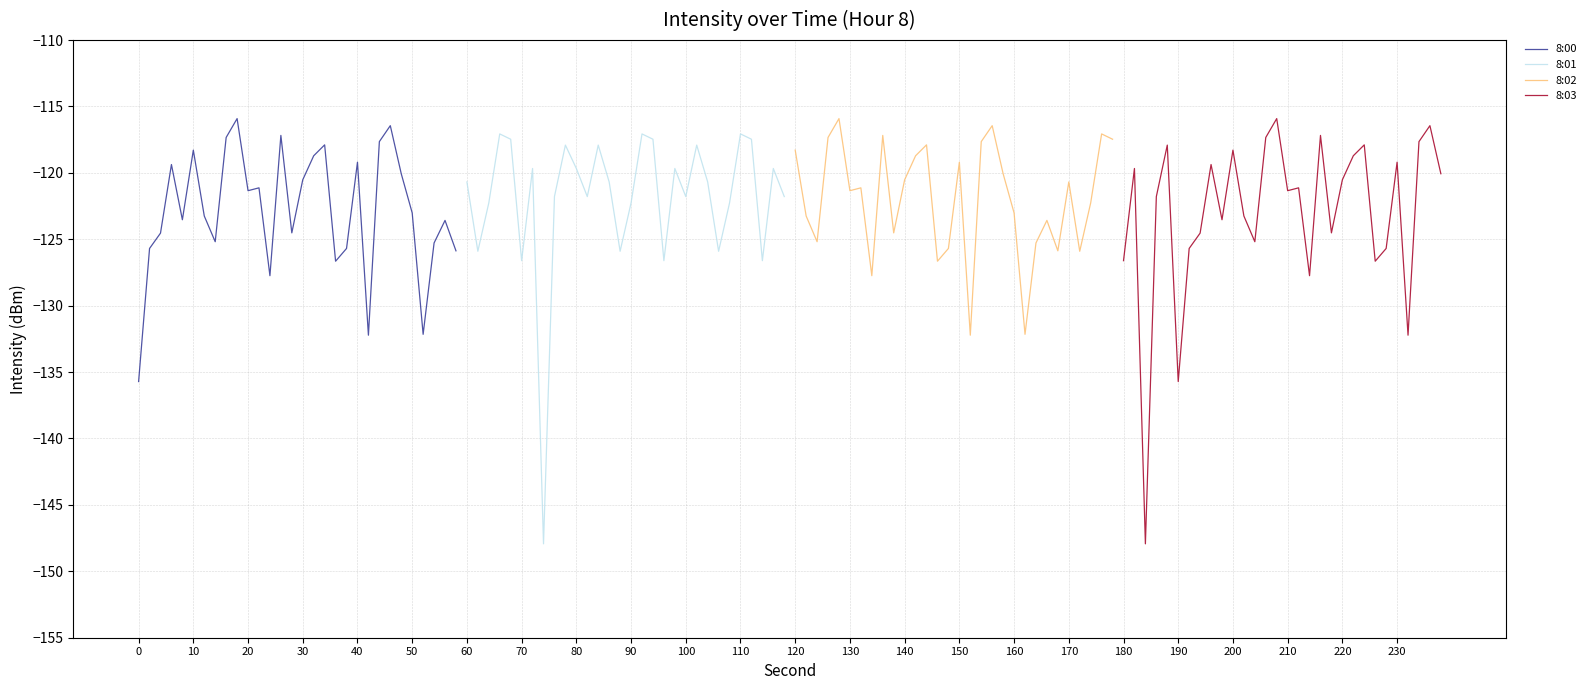

What is the lowest value of the 8:03 series?

-147.9